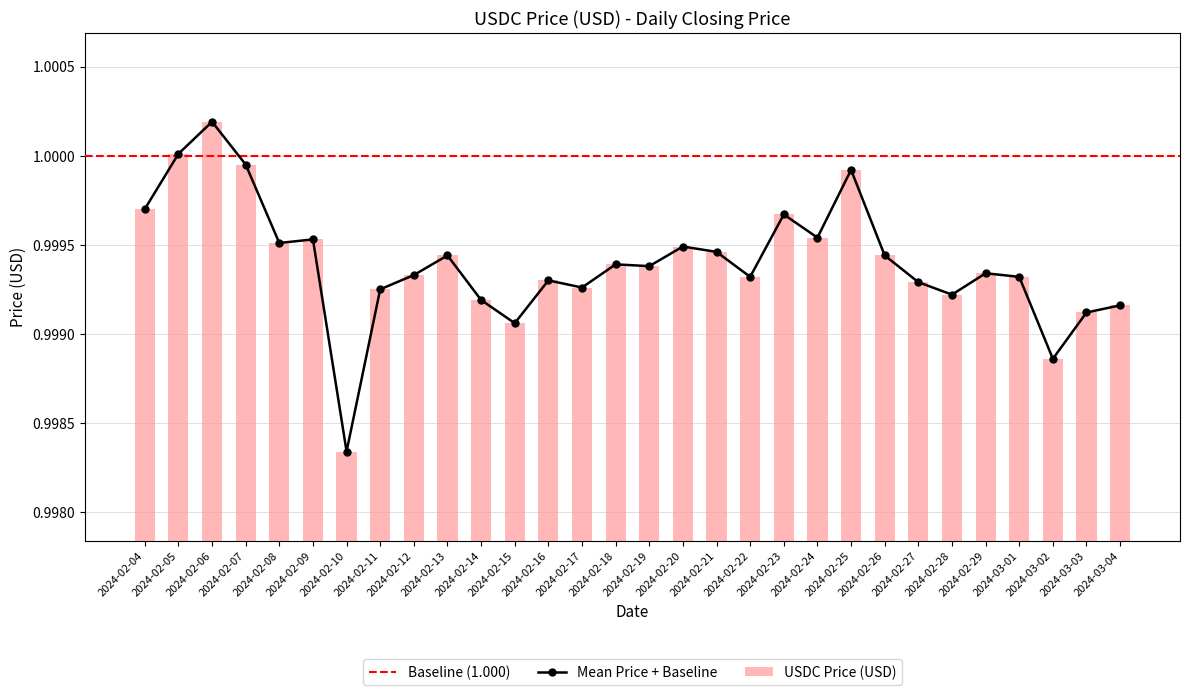

List the labels in order of value, largest first.

2024-02-06, 2024-02-05, 2024-02-07, 2024-02-25, 2024-02-04, 2024-02-23, 2024-02-24, 2024-02-09, 2024-02-08, 2024-02-20, 2024-02-21, 2024-02-13, 2024-02-26, 2024-02-18, 2024-02-19, 2024-02-29, 2024-02-12, 2024-02-22, 2024-03-01, 2024-02-16, 2024-02-27, 2024-02-17, 2024-02-11, 2024-02-28, 2024-02-14, 2024-03-04, 2024-03-03, 2024-02-15, 2024-03-02, 2024-02-10